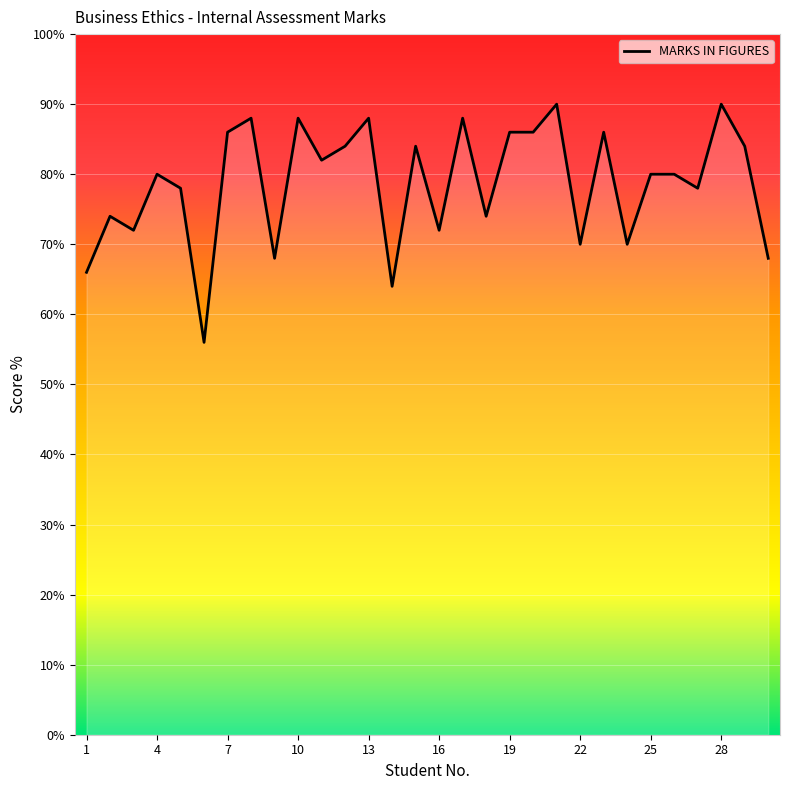

What is the difference between the maximum and minimum values?

34.0